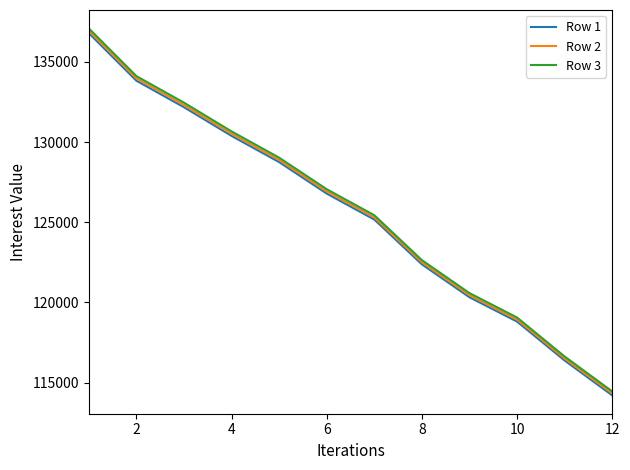

How many distinct data groups are displayed?

3